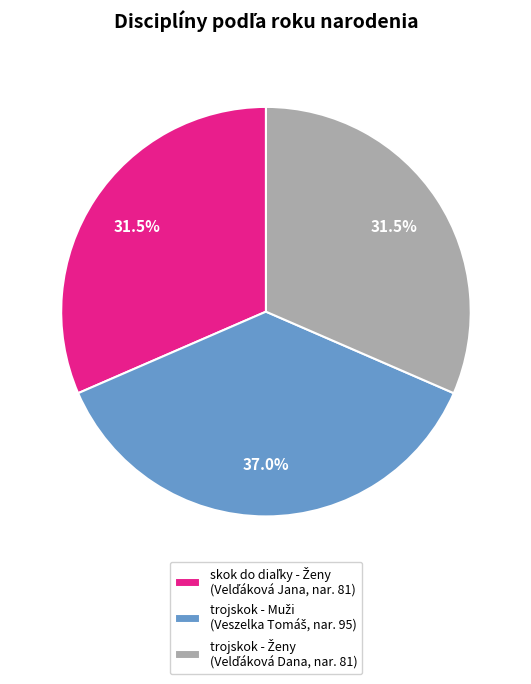

Does any single category account for the majority?

No